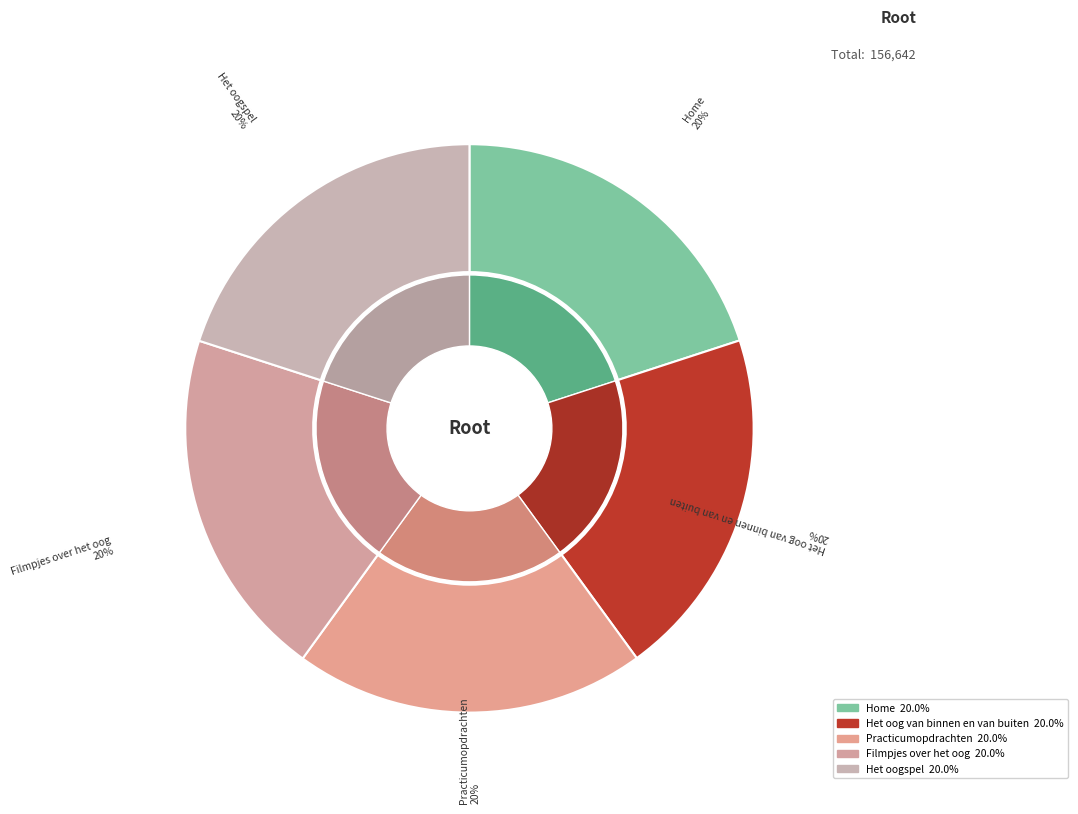

Does any single category account for the majority?

No